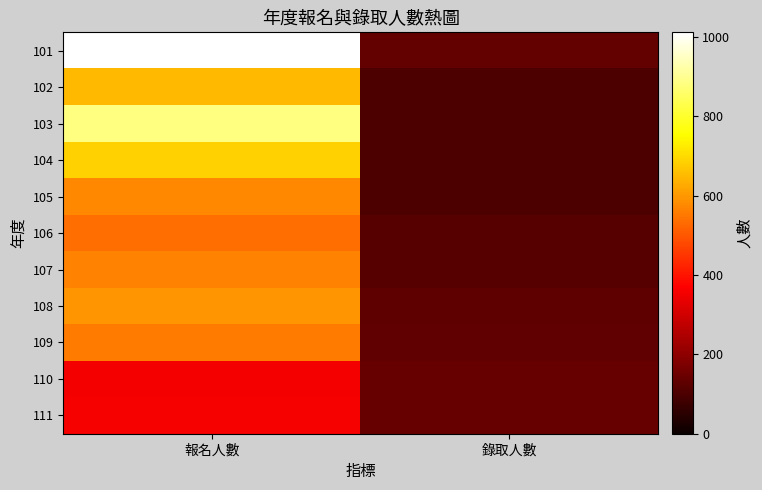

Reading left to right, transcribe all the data shown in this chart.

101: 報名人數=1011	錄取人數=135
102: 報名人數=649	錄取人數=99
103: 報名人數=882	錄取人數=101
104: 報名人數=686	錄取人數=100
105: 報名人數=575	錄取人數=101
106: 報名人數=537	錄取人數=115
107: 報名人數=566	錄取人數=115
108: 報名人數=593	錄取人數=130
109: 報名人數=554	錄取人數=131
110: 報名人數=352	錄取人數=141
111: 報名人數=359	錄取人數=140